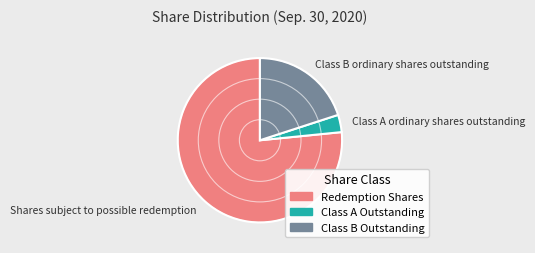

Rank the categories by value from highest to lowest.

Shares subject to possible redemption, Class B ordinary shares outstanding, Class A ordinary shares outstanding